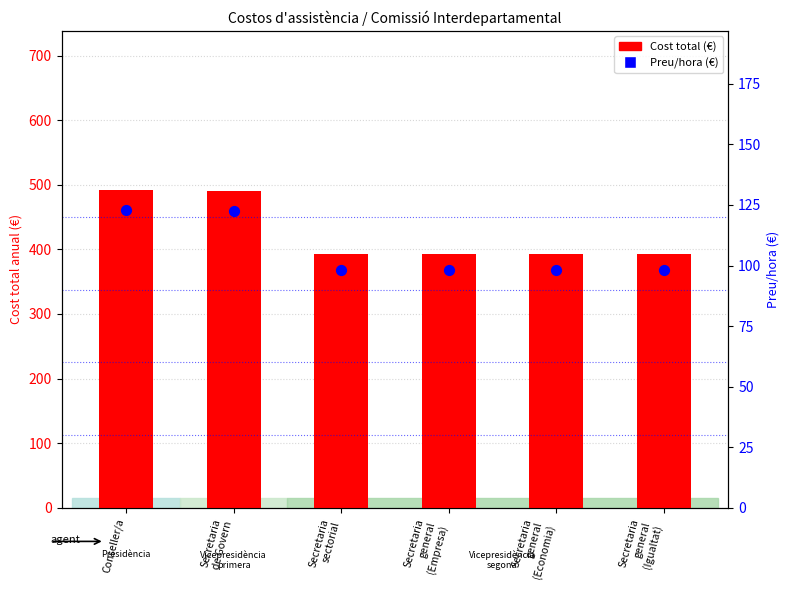

At which category is the sum across all series the highest?

Conseller/a